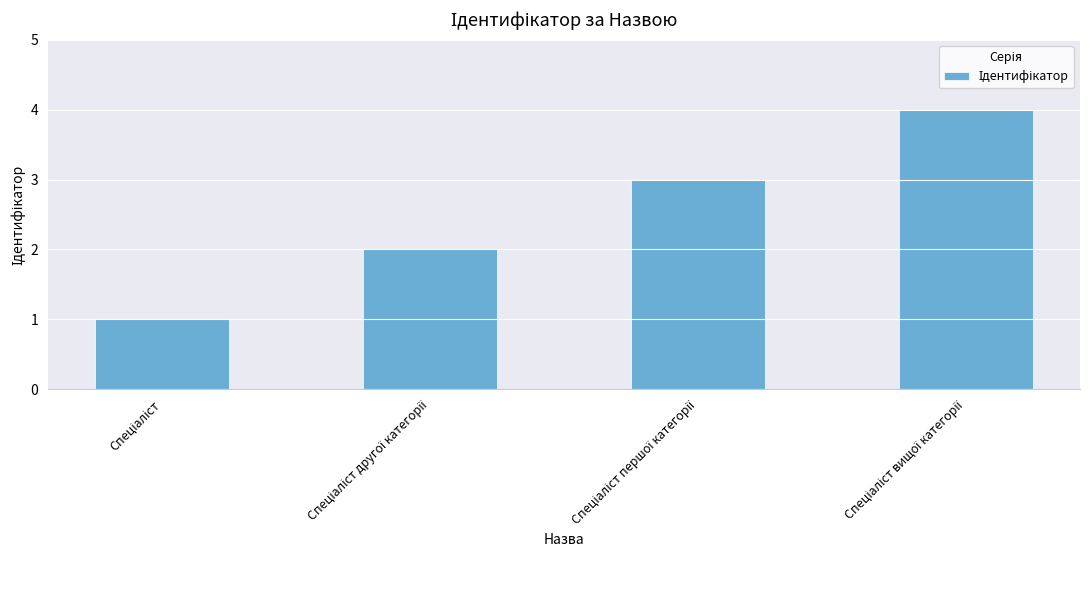

How many data points does each series have?

4